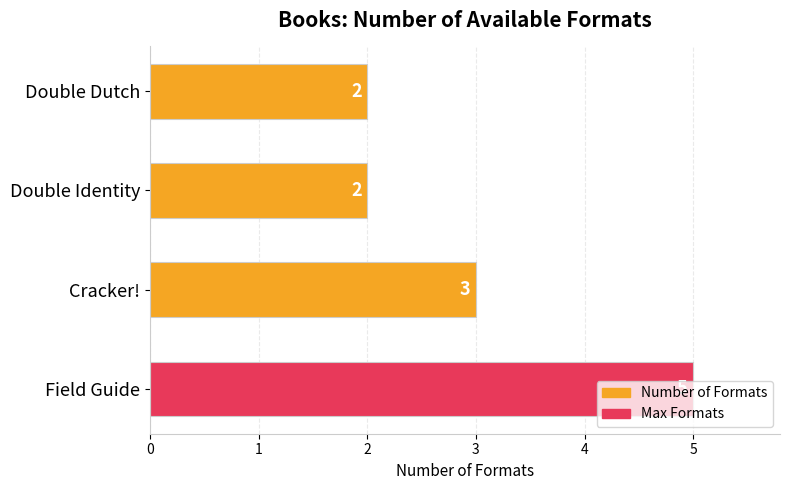

What is the greatest value displayed?

5